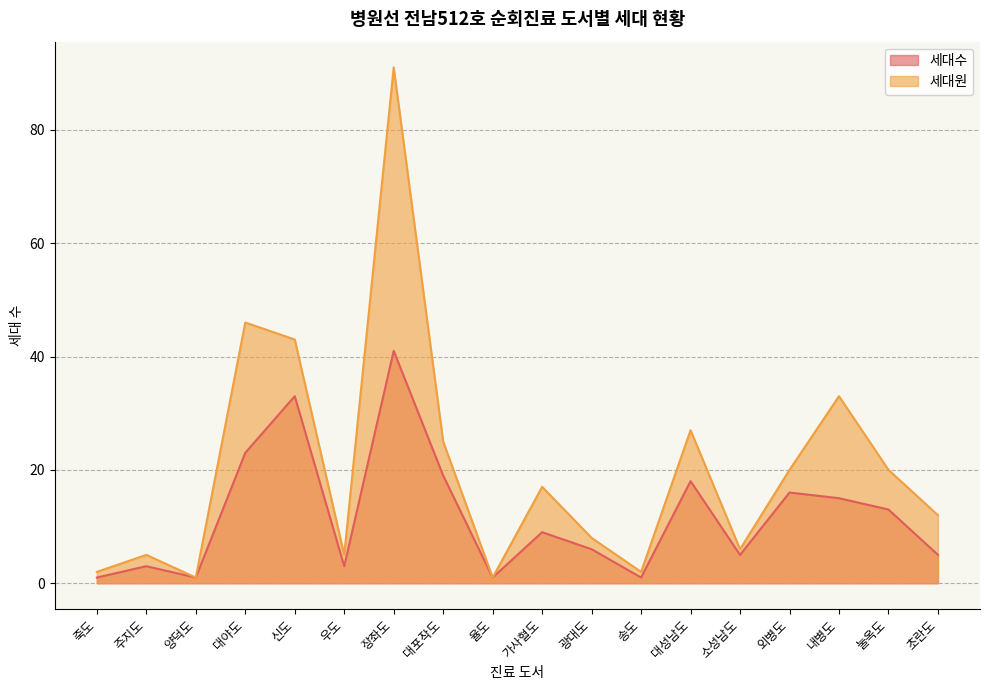

True or false: 세대수 and 세대원 cross at least once.

False